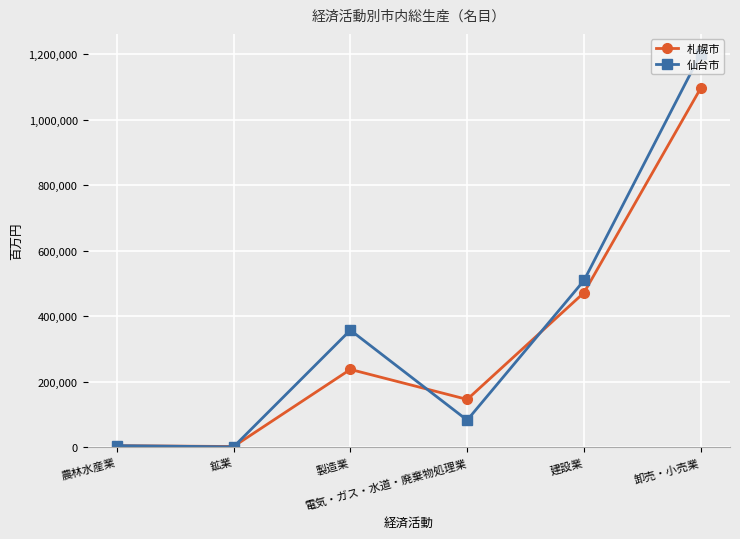

Rank the series by their average value, from lowest to highest.

札幌市, 仙台市